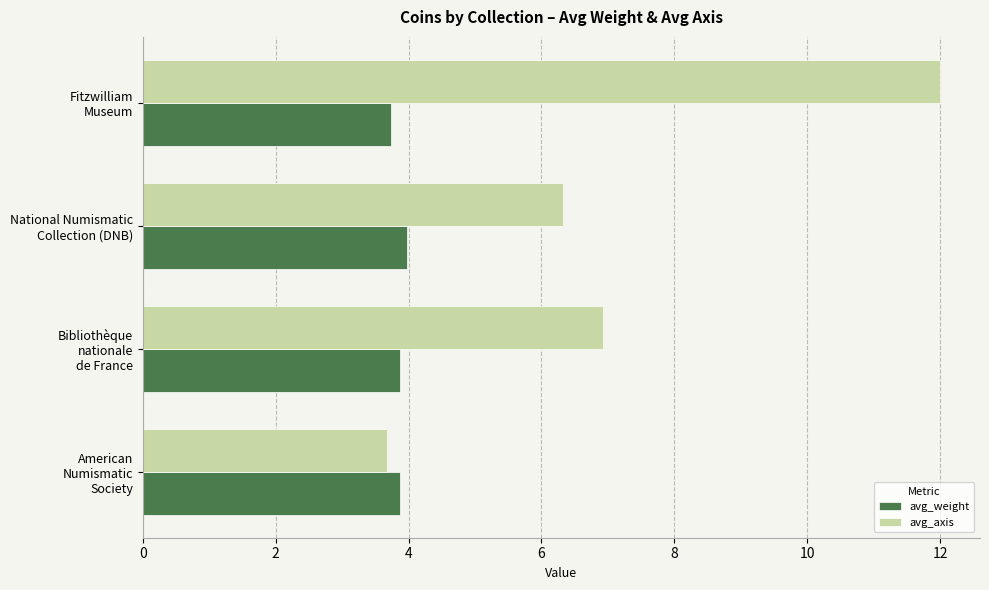

Which category has the highest value in the avg_axis series?

Fitzwilliam
Museum